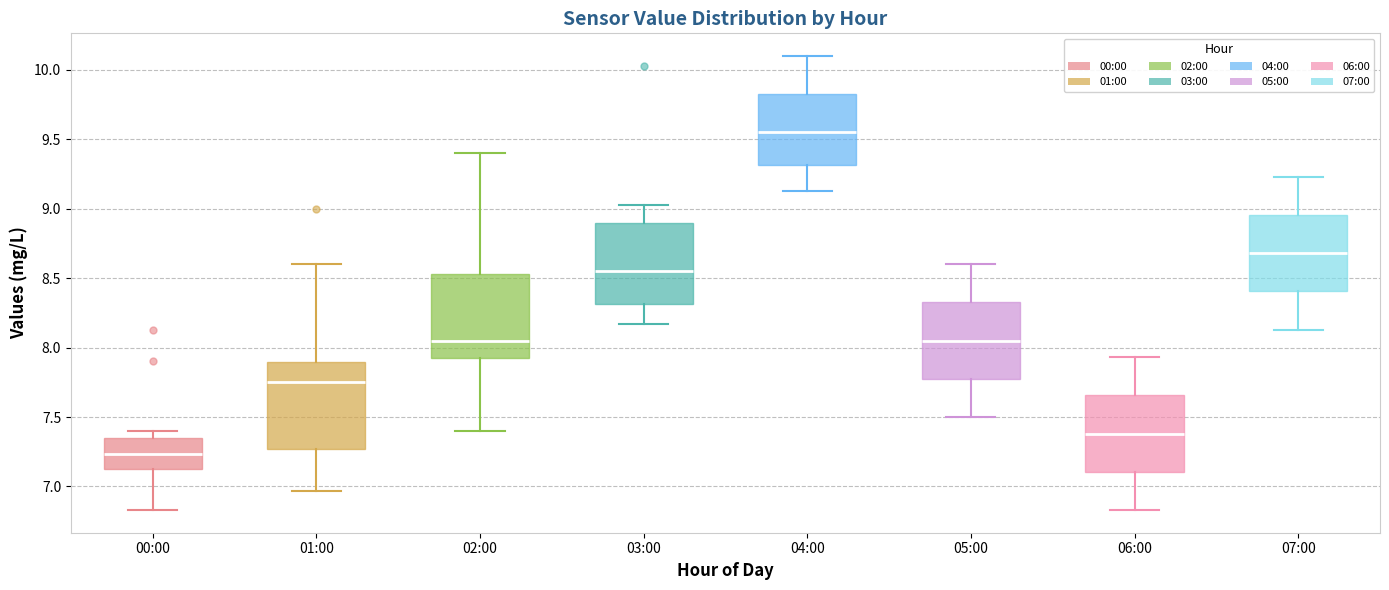

Where does the upper whisker of the box for 07:00 end on the y-axis? The values are not printed on the chart, so give them approximately, as read against the axis.

9.25